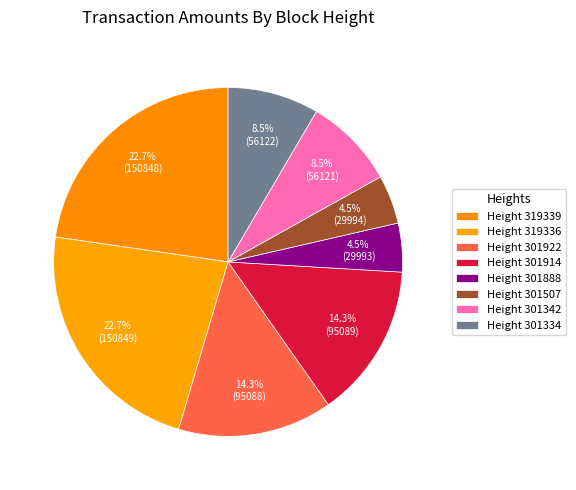

How many segments does this pie chart have?

8